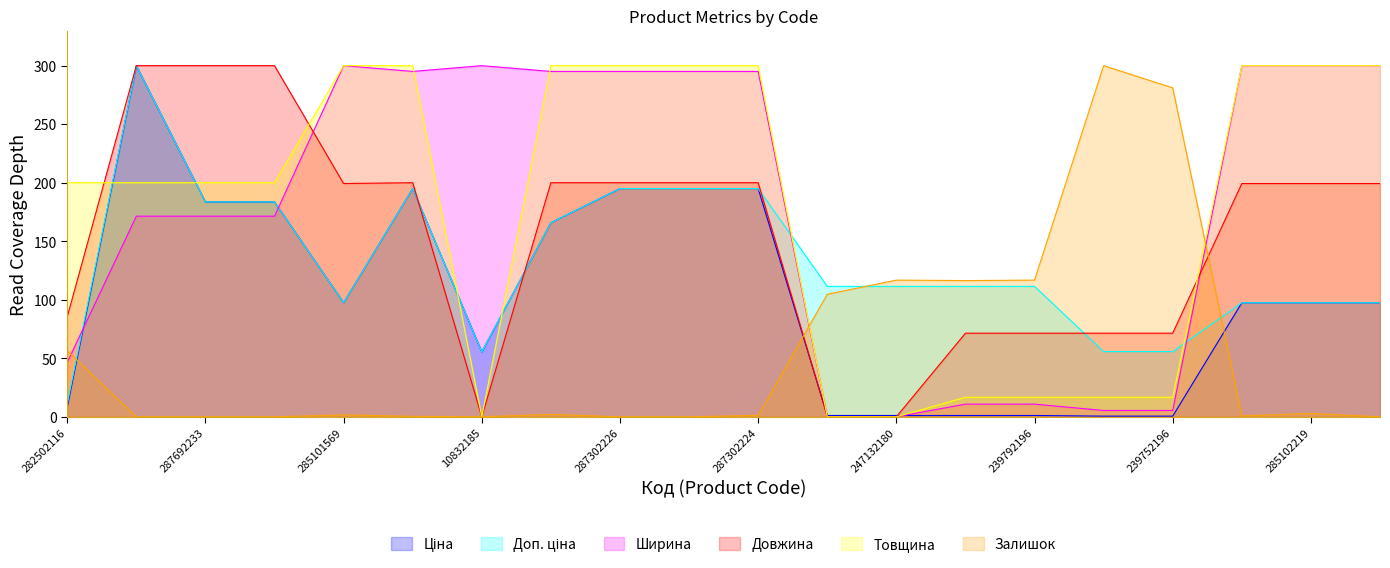

What are all the series names shown in the legend?

Ціна, Доп. ціна, Ширина, Довжина, Товщина, Залишок